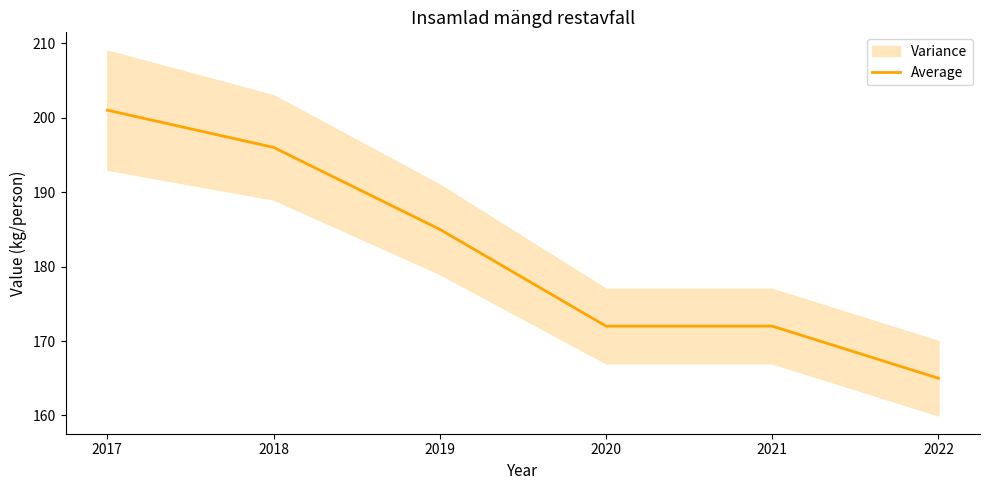

Is this an area chart (filled region under the line)?

No